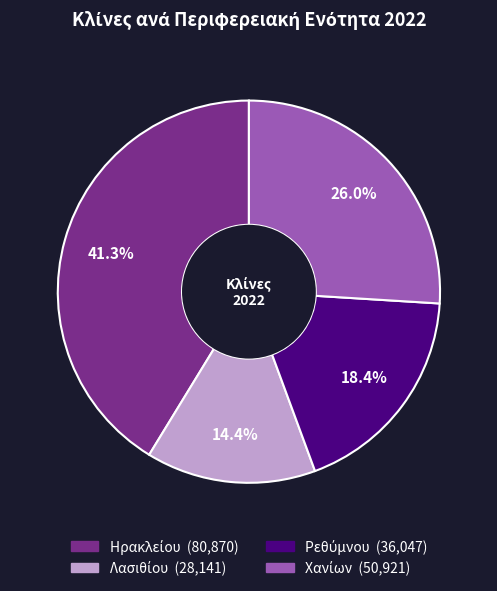

Is there any slice that represents more than half of the pie?

No